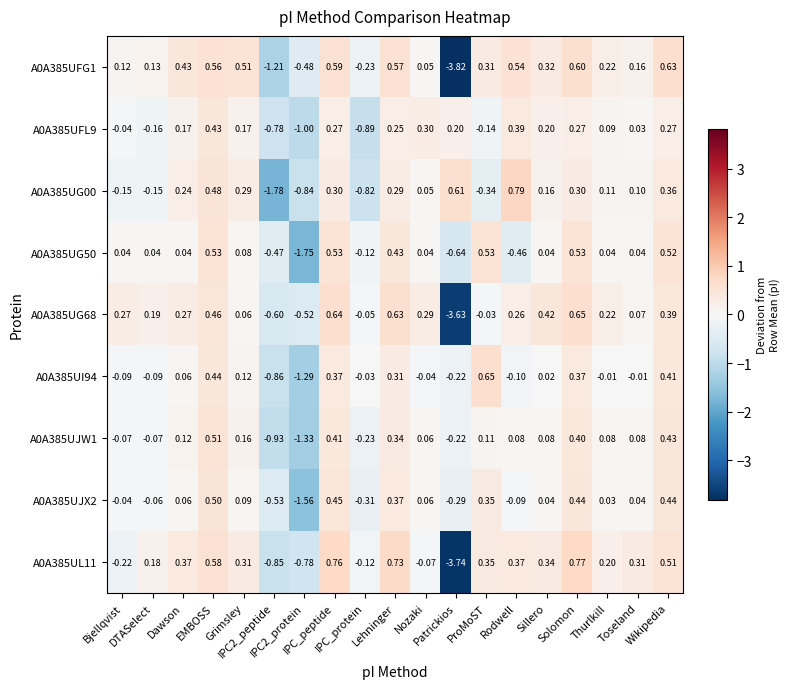

How many categories are shown in the chart?

19